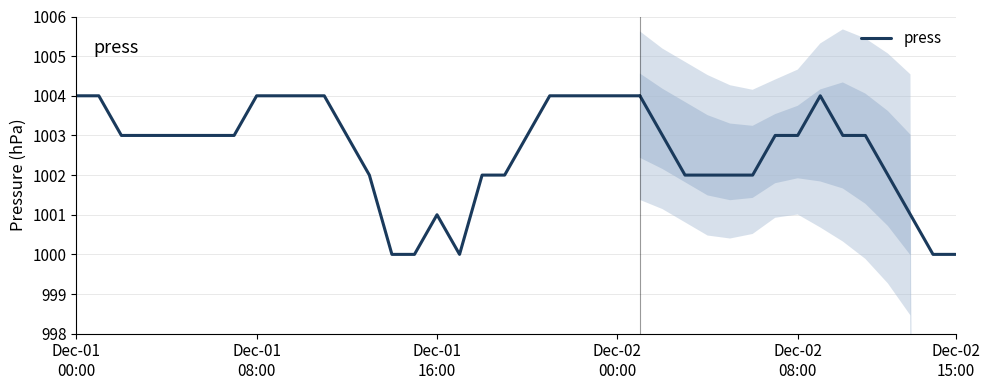

What is the change in value from 7 to 8?

+1